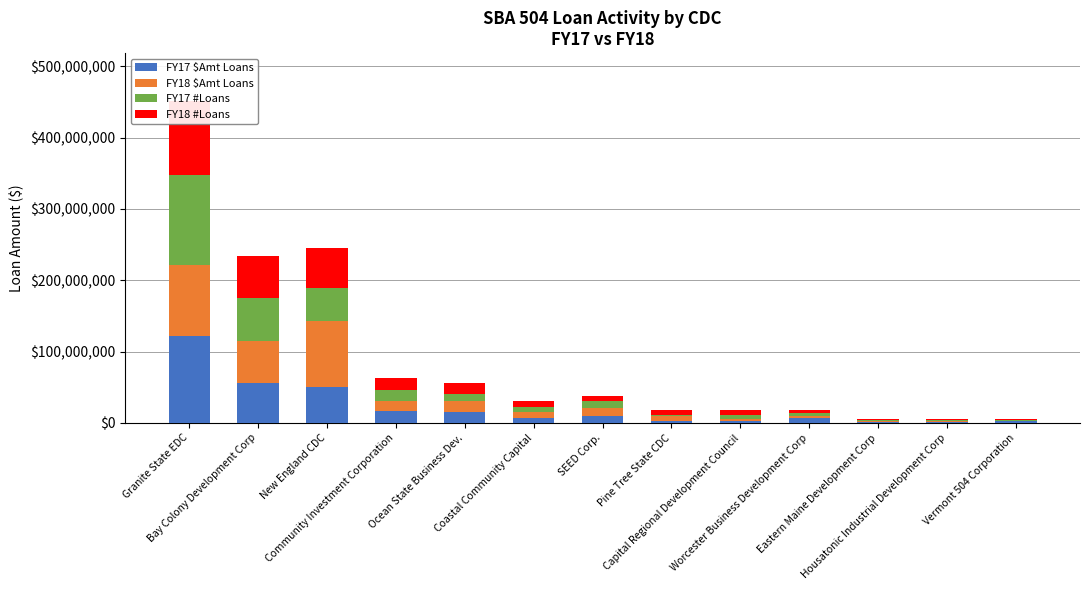

Which series has the largest total across all categories?

FY18 $Amt Loans